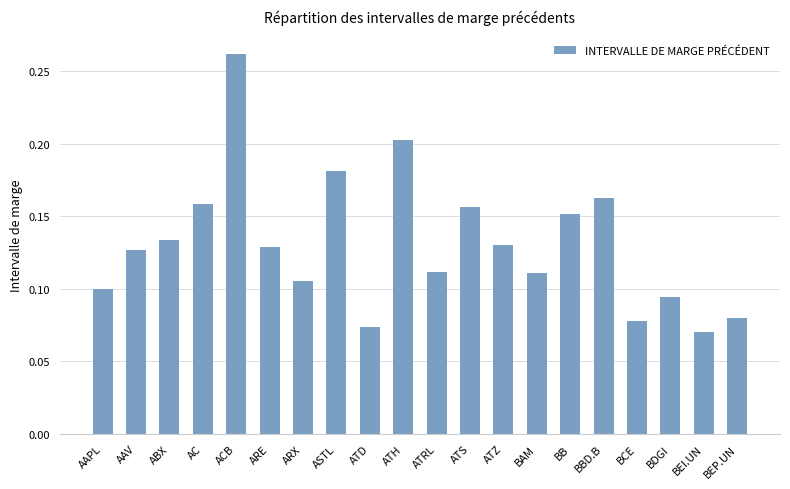

What position from the right is ACB?

16